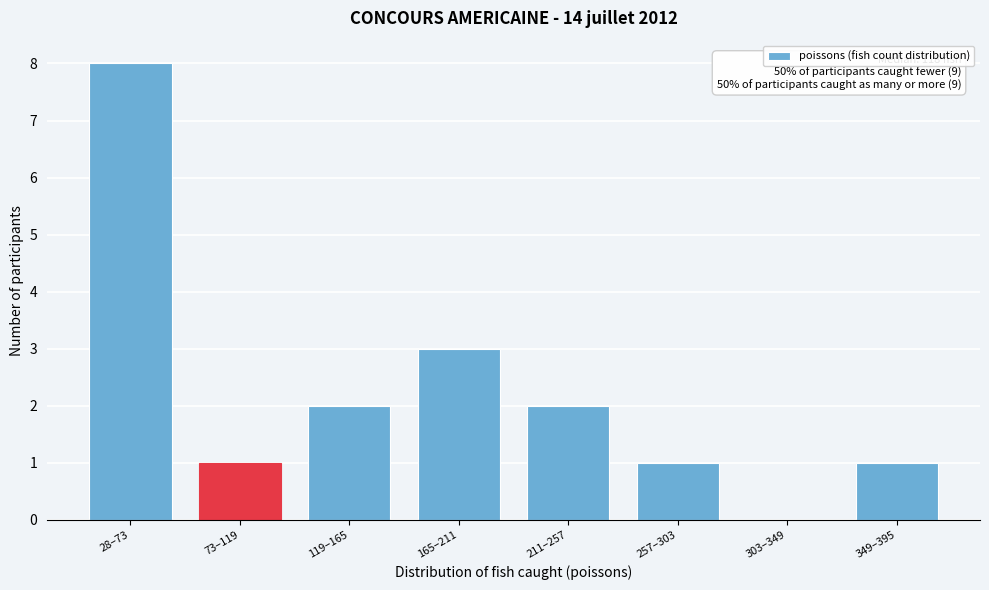

Reading left to right, transcribe all the data shown in this chart.

28–73=8	73–119=1	119–165=2	165–211=3	211–257=2	257–303=1	303–349=0	349–395=1